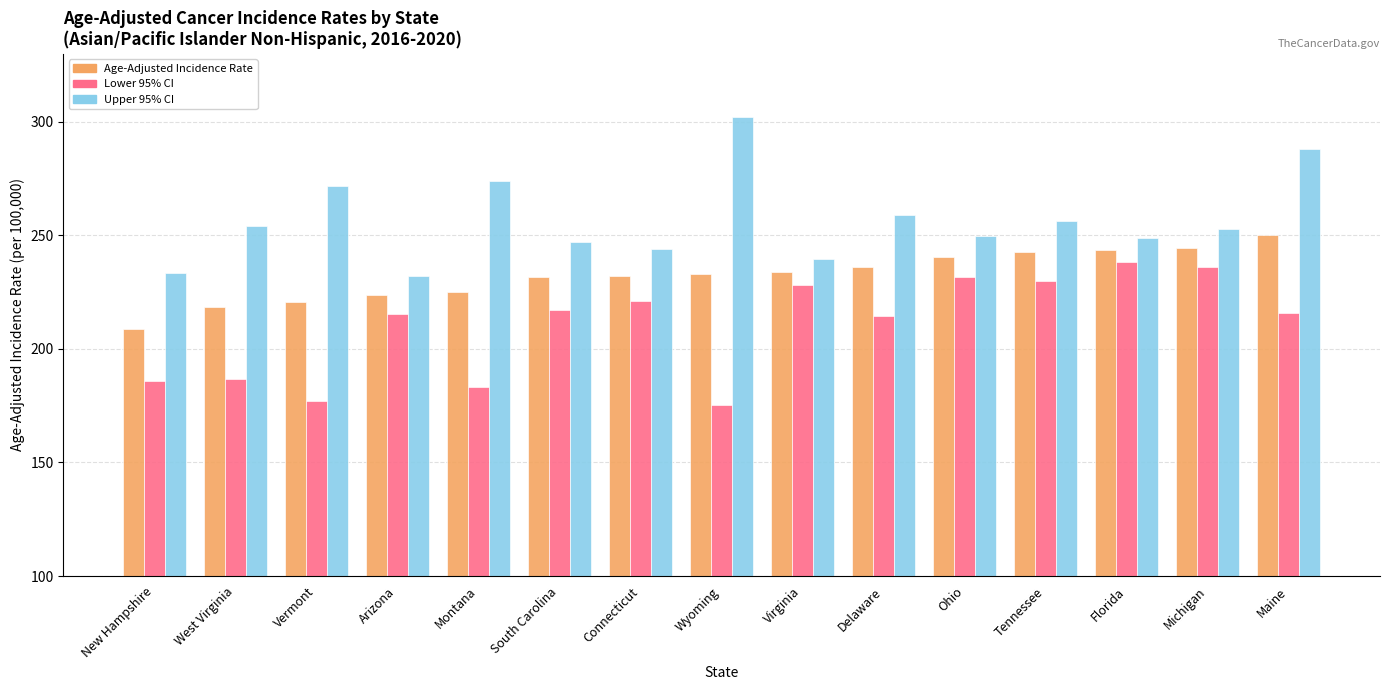

What are all the series names shown in the legend?

Age-Adjusted Incidence Rate, Lower 95% CI, Upper 95% CI